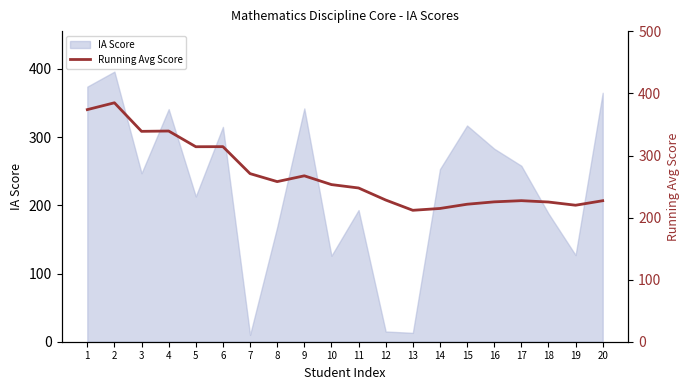

True or false: IA Score has a value of 212 at 19.

False